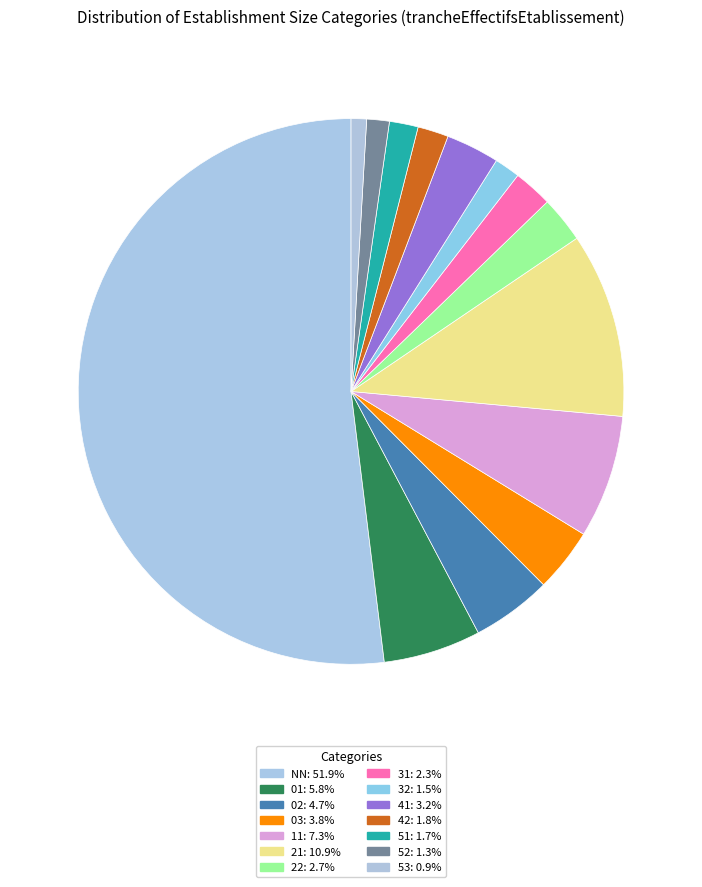

To the nearest percent, what percentage of the pie is 52?

1%